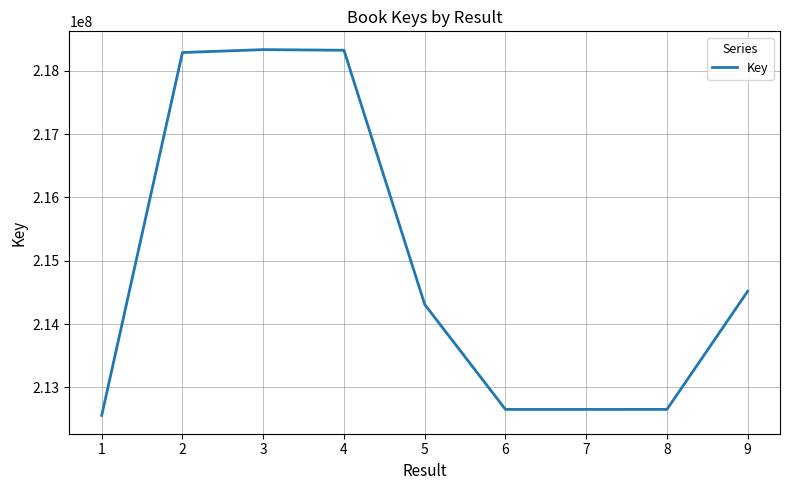

What is the minimum value shown in the chart?

212555931